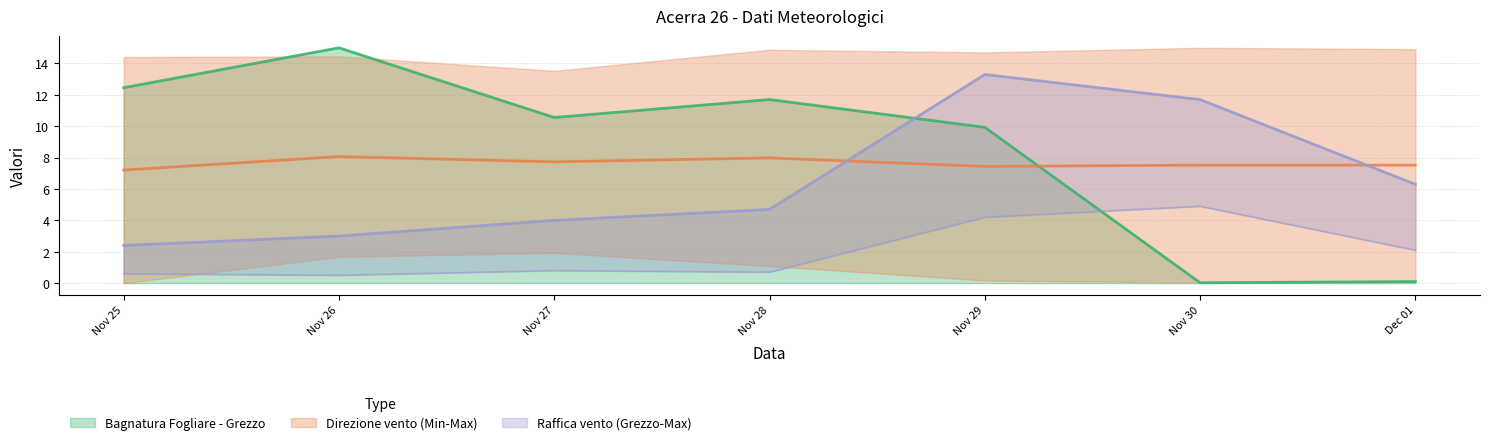

What is the maximum value for Bagnatura Fogliare - Grezzo?

15.0